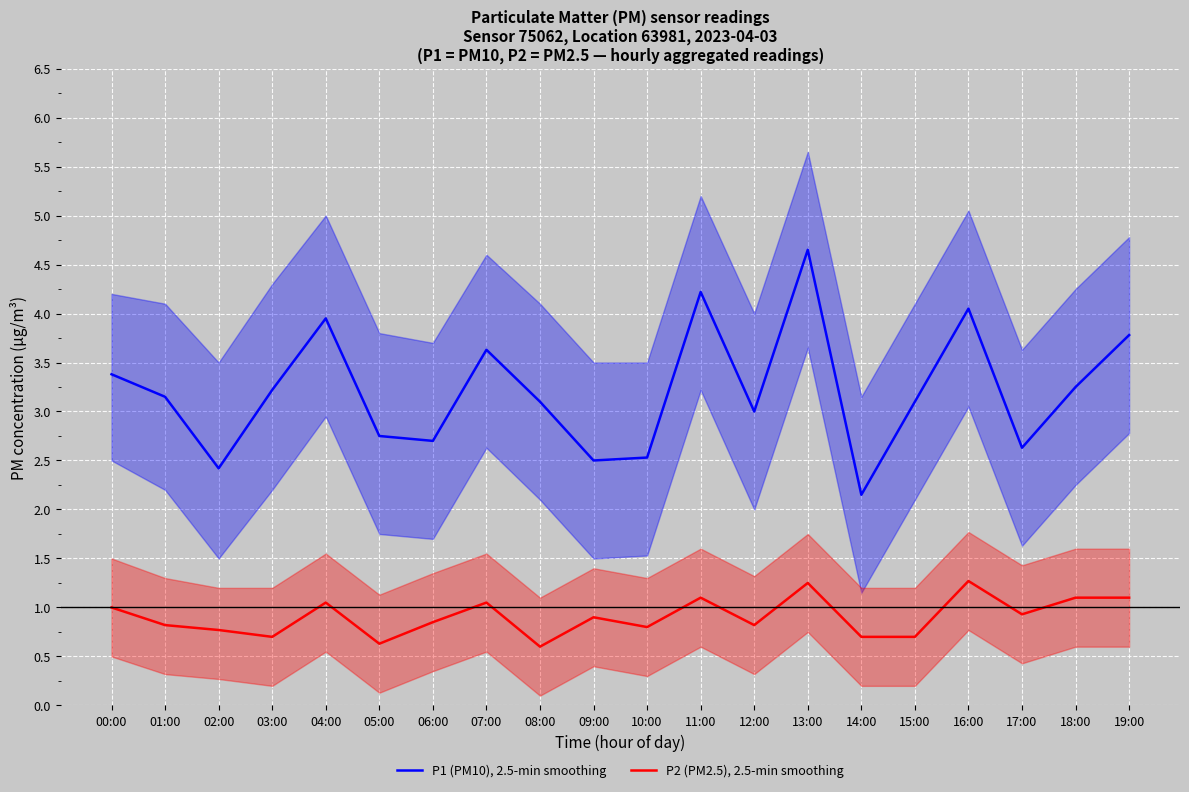

Where does the P1 (PM10), 2.5-min smoothing series first go above 3?

00:00